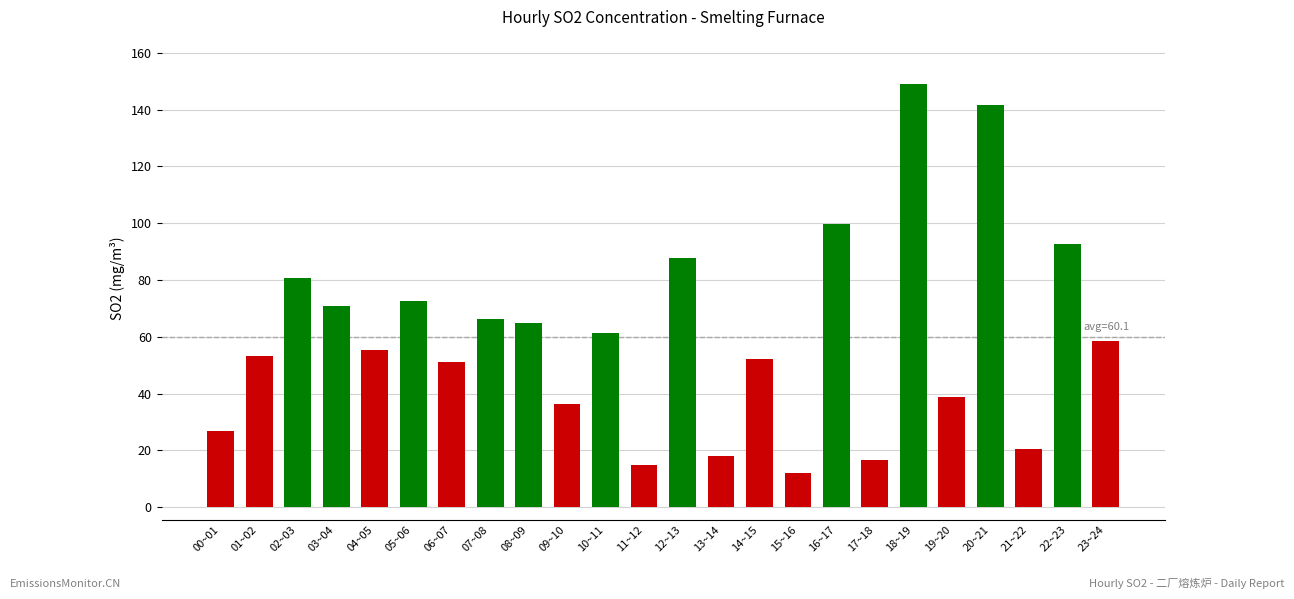

What is the difference between the second highest and second lowest values?

126.6